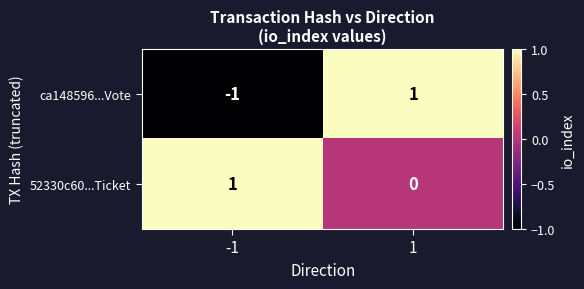

Which series changed the most between -1 and 1?

ca148596...Vote